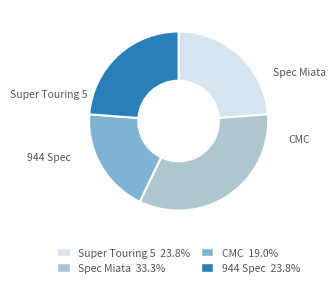

True or false: CMC accounts for 11% of the total.

False